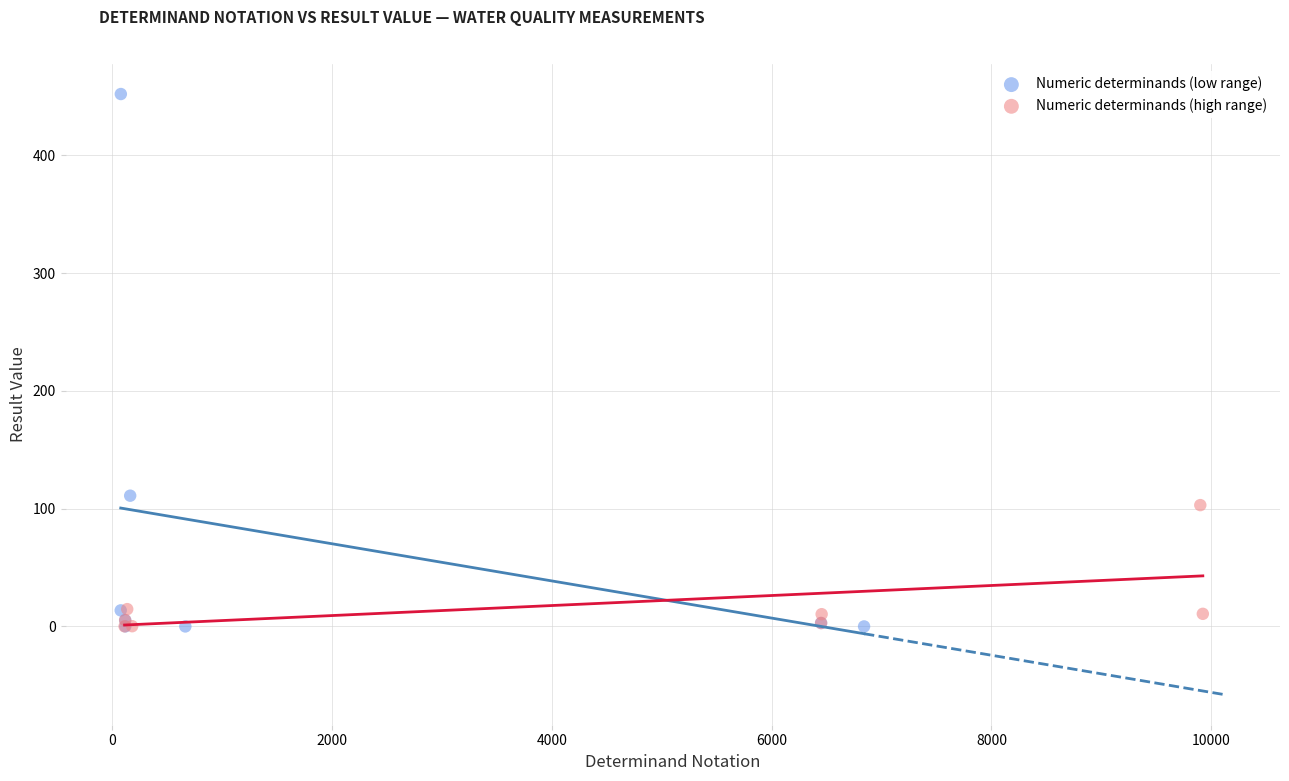

Which series has the widest spread of Y values?

Numeric determinands (low range)